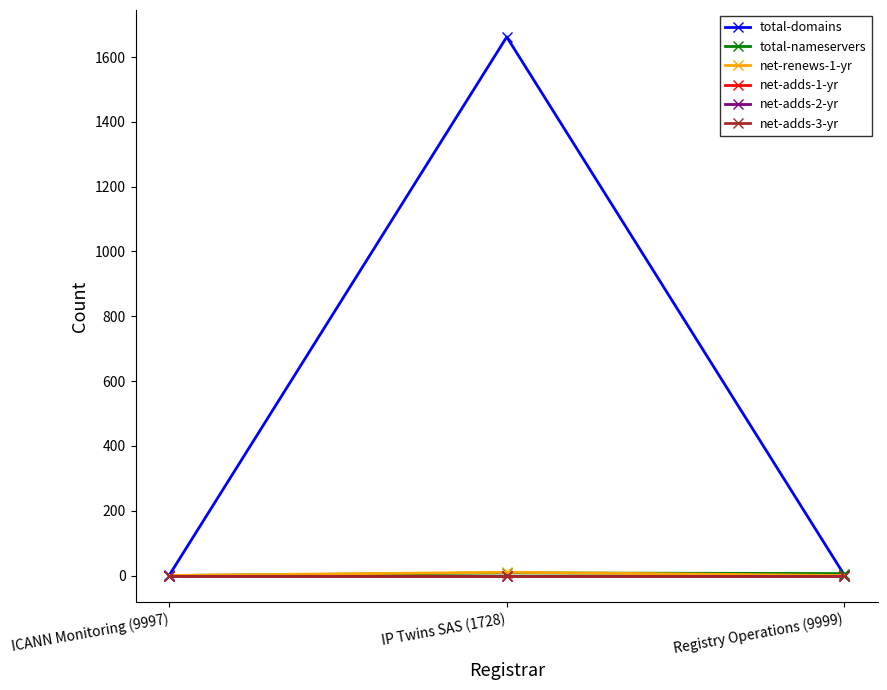

Reading left to right, transcribe all the data shown in this chart.

total-domains: 1	1662	2
total-nameservers: 0	8	6
net-renews-1-yr: 0	10	0
net-adds-1-yr: 0	0	0
net-adds-2-yr: 0	0	0
net-adds-3-yr: 0	0	0